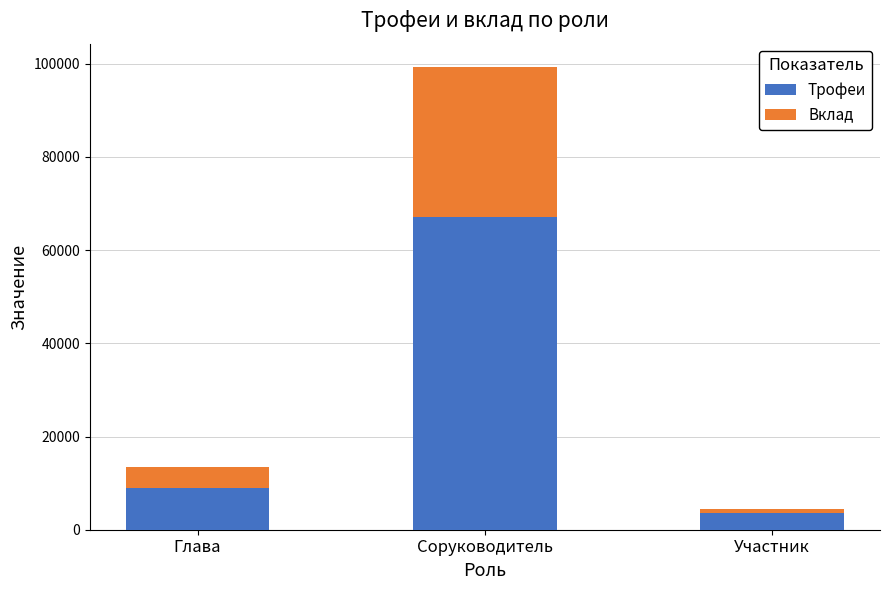

At which category is the sum across all series the highest?

Соруководитель